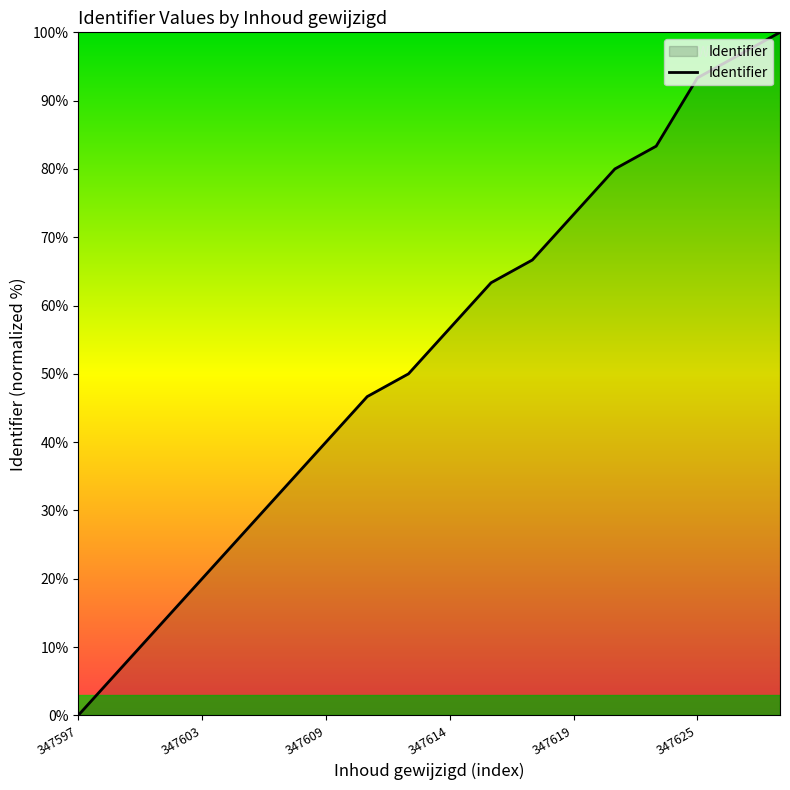

What is the difference between the maximum and minimum values?

100.0